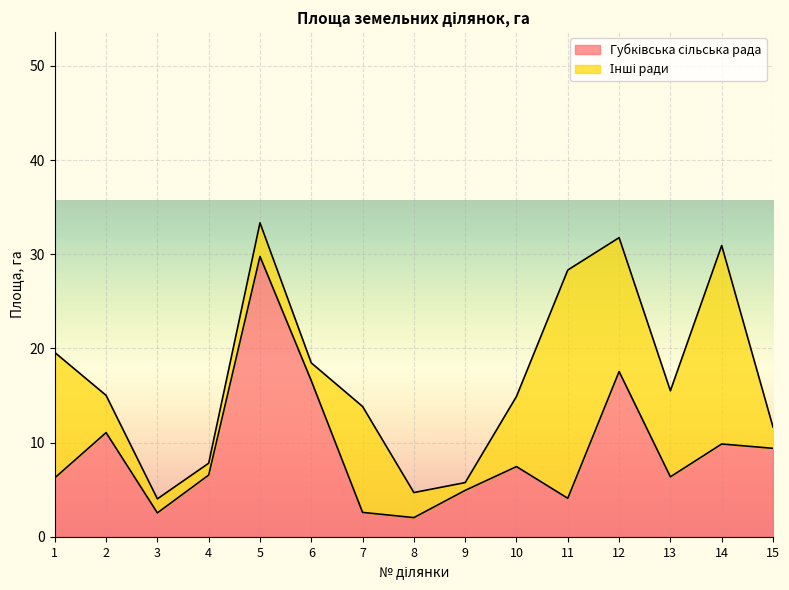

What is the value of the 2nd point from the left?

11.1